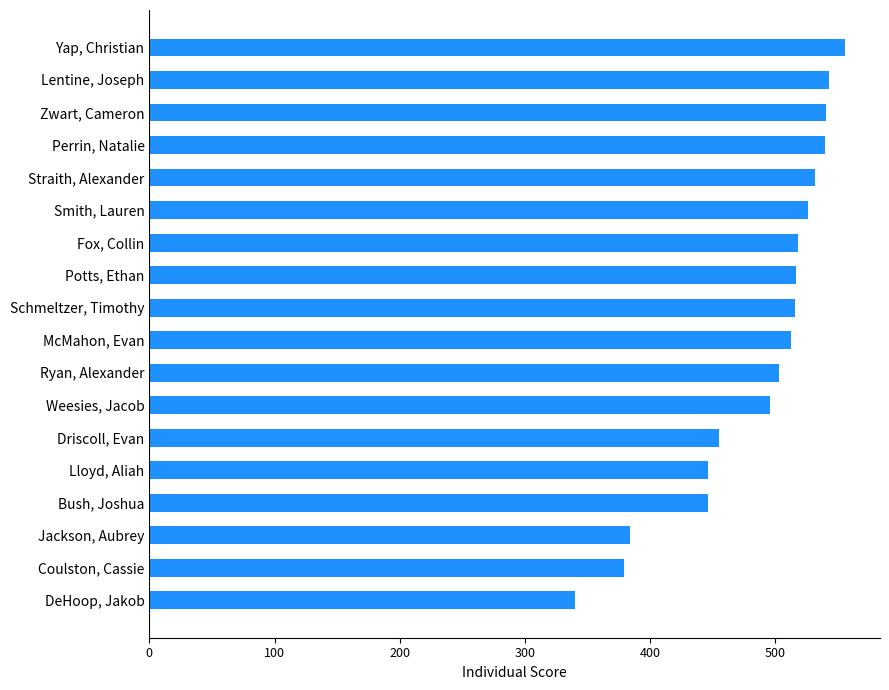

Are the bars horizontal?

Yes